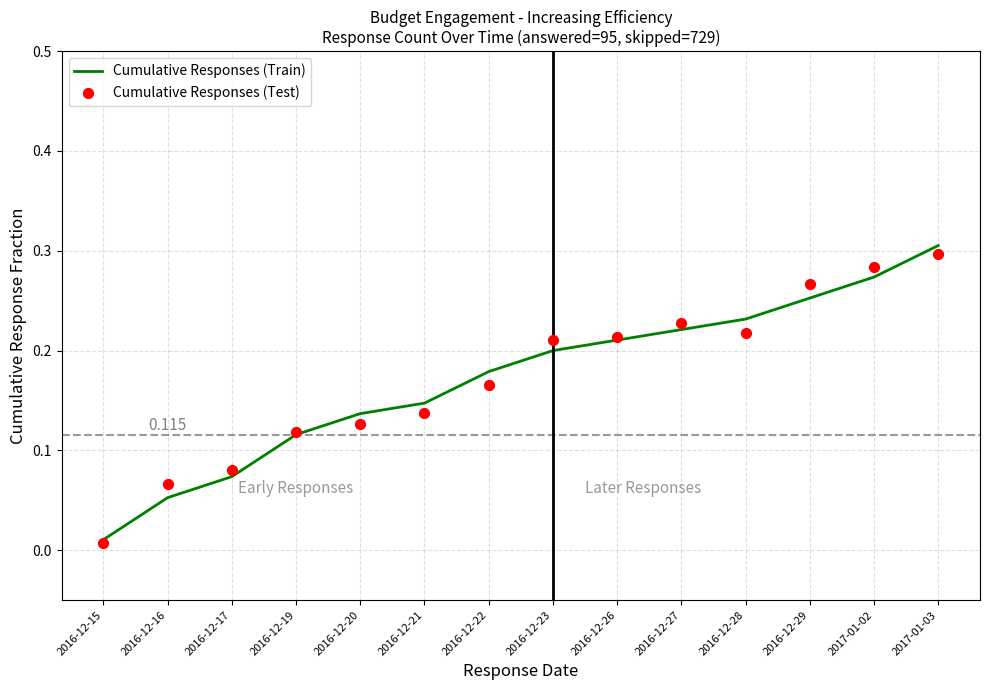

Which series has the widest spread of Y values?

Cumulative Responses (Train)